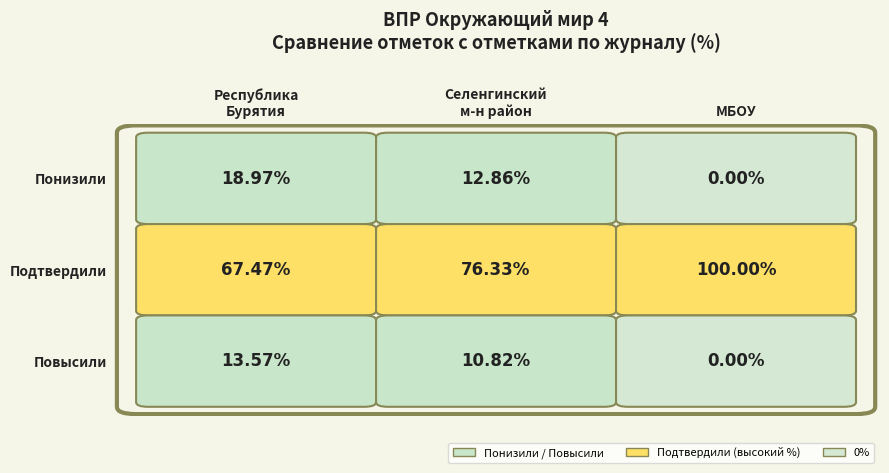

What is the difference between the maximum and minimum values in the Селенгинский муниципальный район series?

65.5